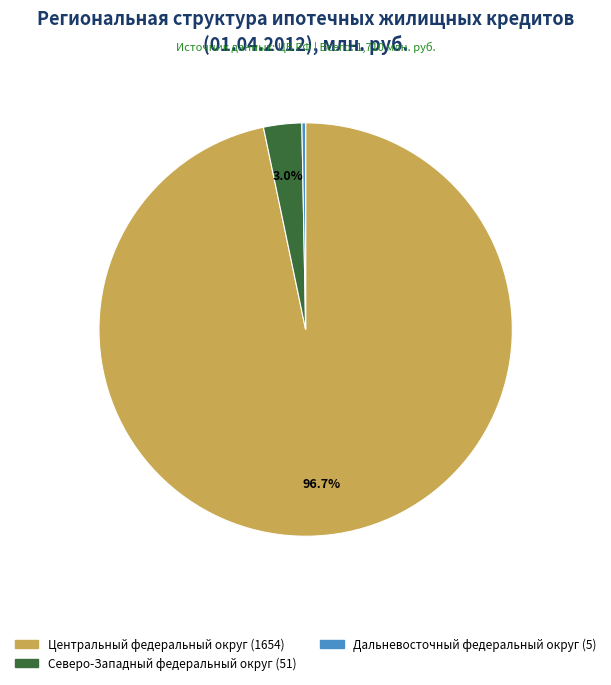

Is there any slice that represents more than half of the pie?

Yes